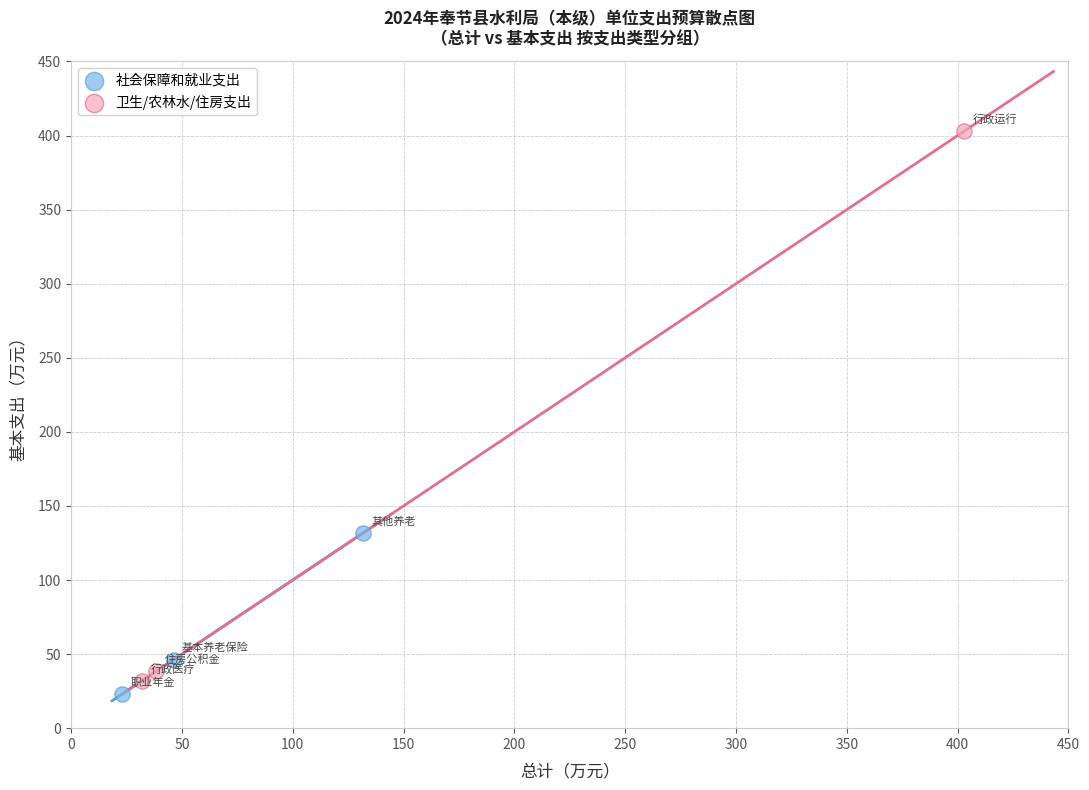

Which series has the largest Y range (max minus min)?

卫生/农林水/住房支出